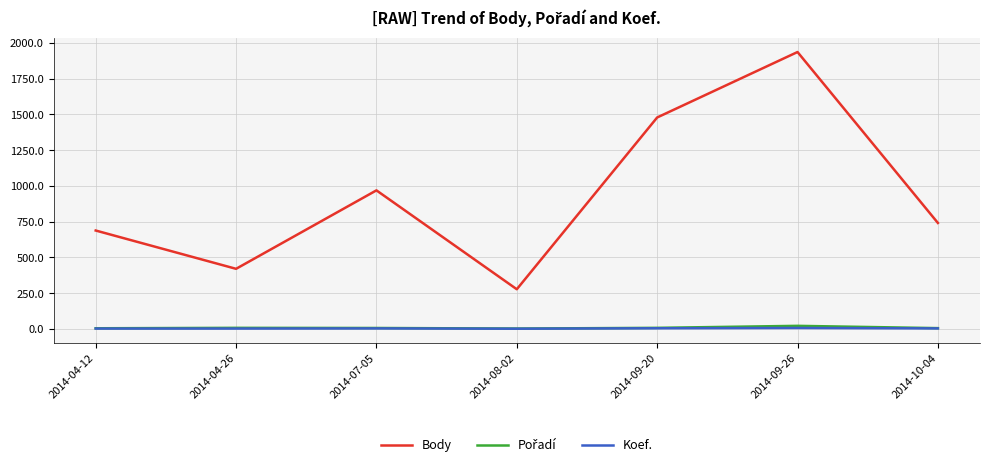

At which category is the sum across all series the highest?

2014-09-26